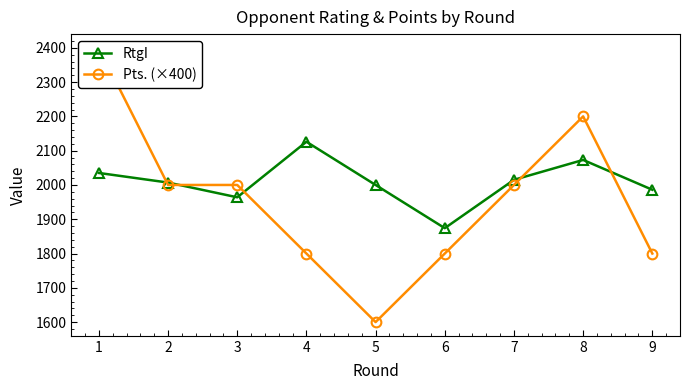

What is the sum of all Pts. (×400) values?

17600